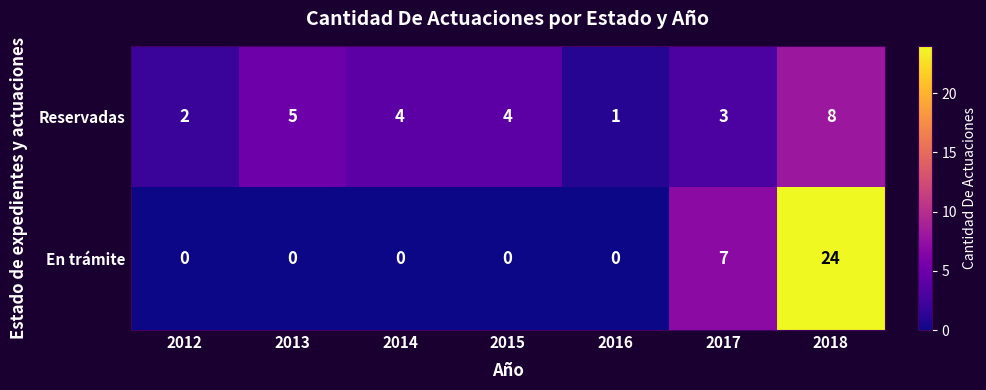

Rank the series by their maximum value, from lowest to highest.

Reservadas, En trámite